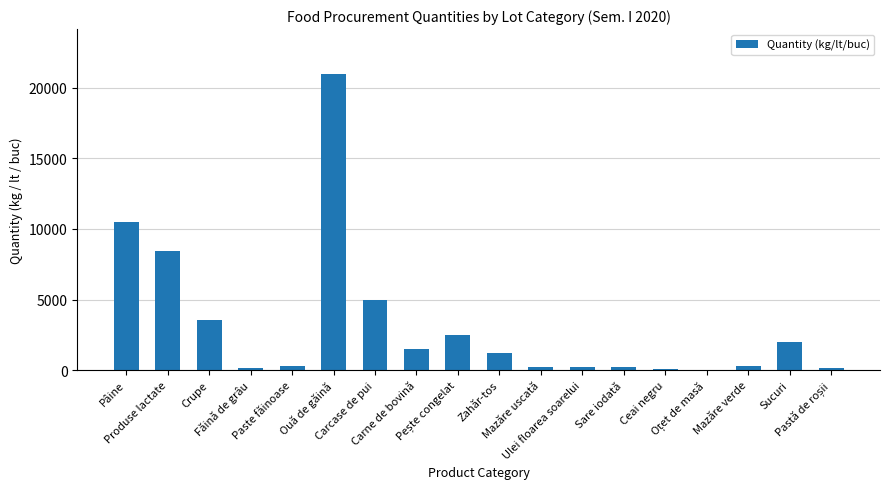

What is the maximum value shown in the chart?

21000